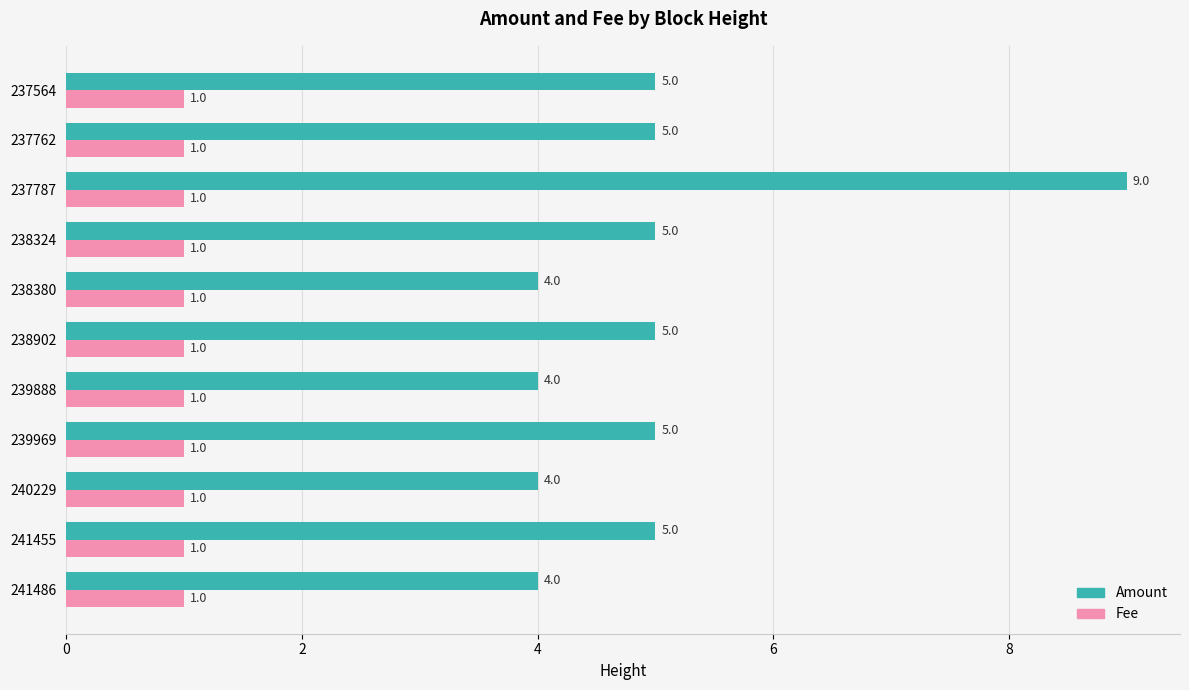

What is the total value across all series at 237787?

10